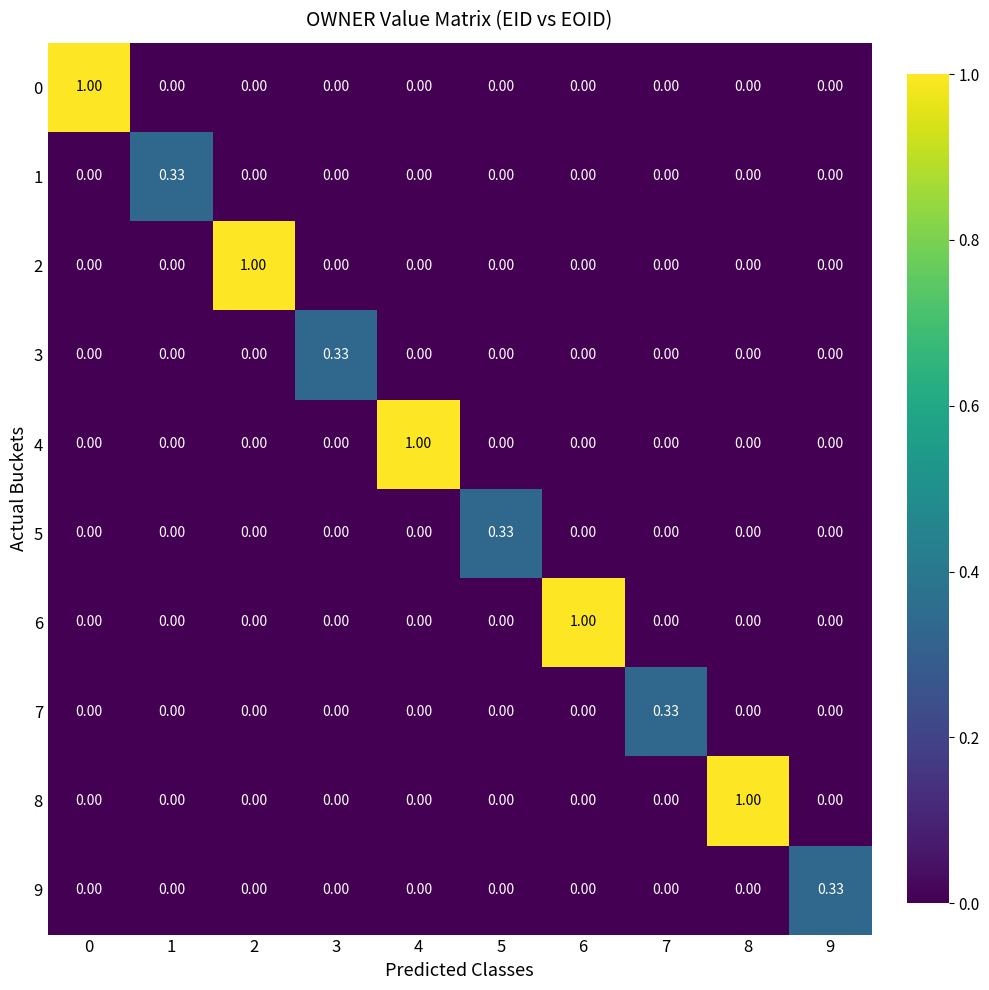

How many data points in 0 are above 0?

1